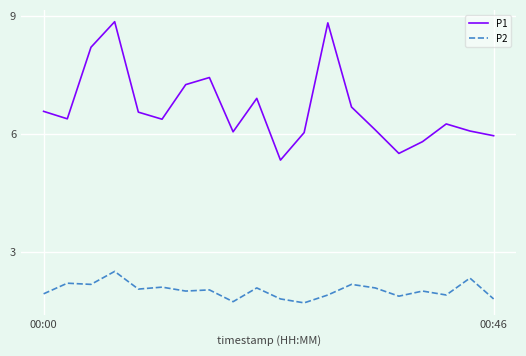

What is the difference between the maximum and minimum values in the P2 series?

0.8